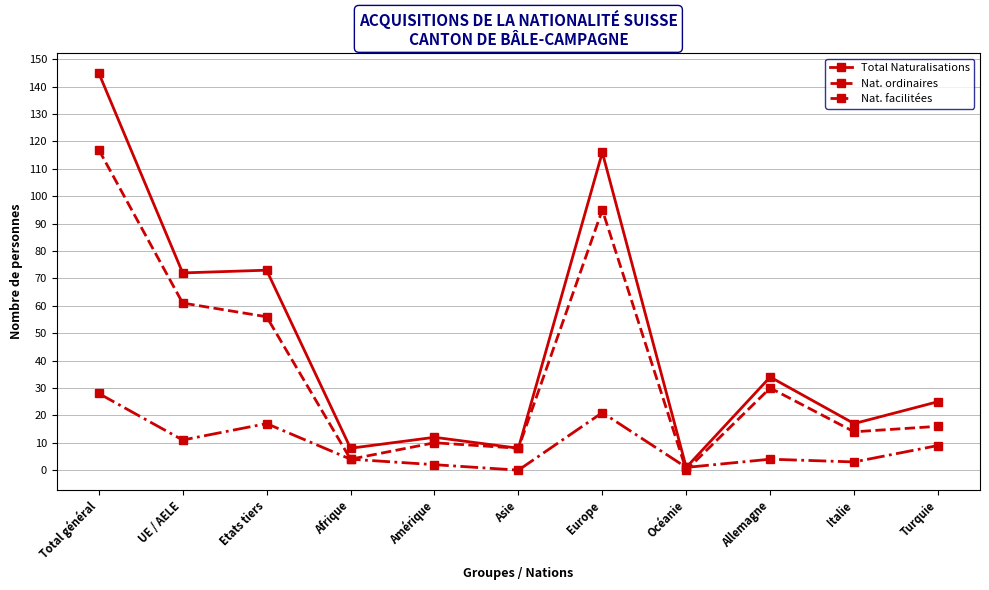

List the series in order of their peak value, lowest first.

Nat. facilitées, Nat. ordinaires, Total Naturalisations